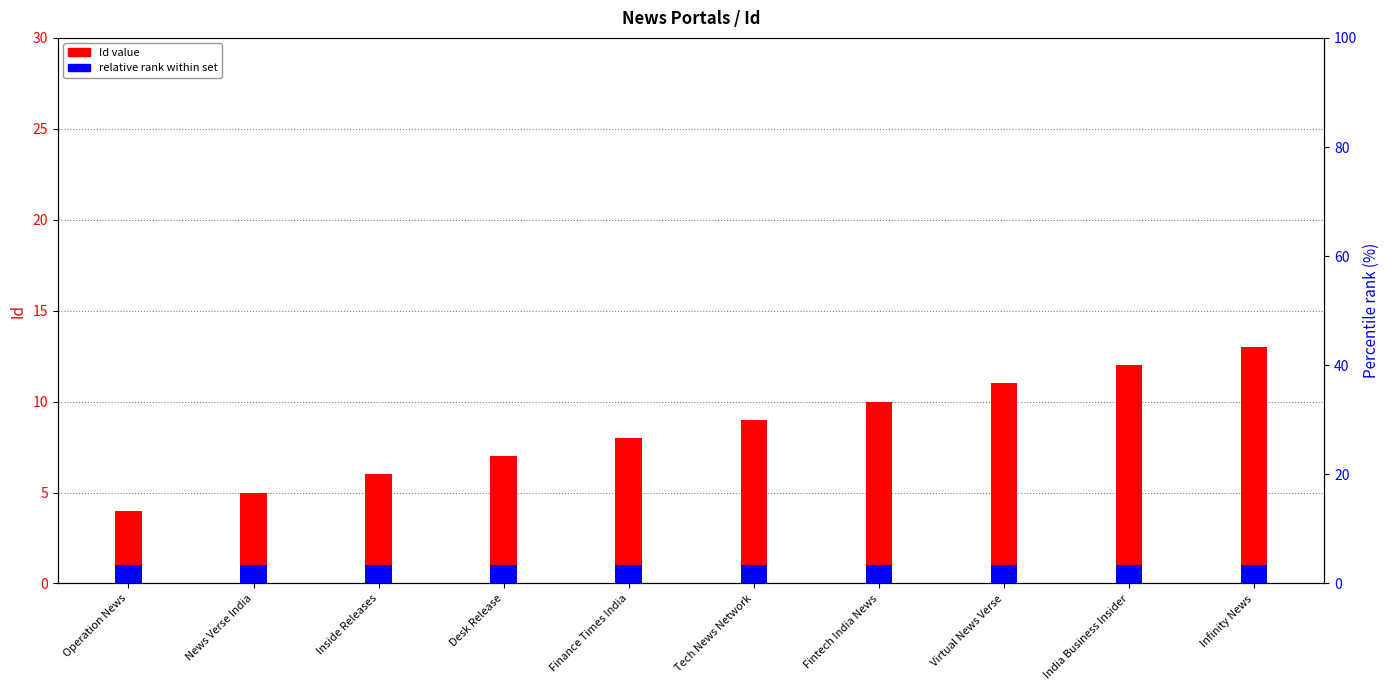

Reading right to left, list all the values displayed in this chart.

Id value: 13	12	11	10	9	8	7	6	5	4
relative rank: 1	1	1	1	1	1	1	1	1	1